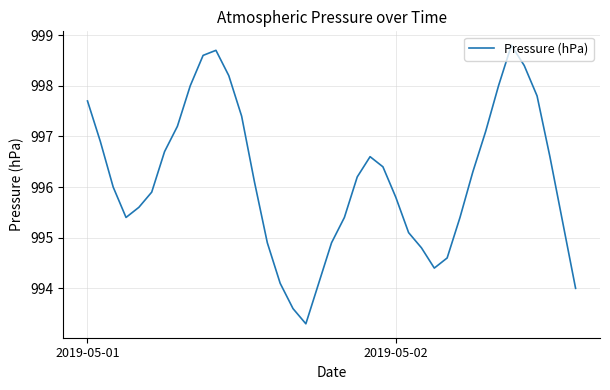

What is the maximum value shown in the chart?

998.8